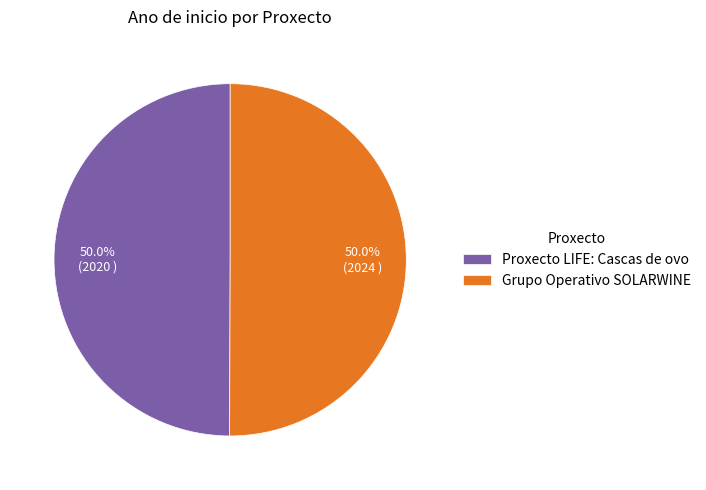

What portion of the pie excludes Proxecto LIFE: Cascas de ovo?

50.0%